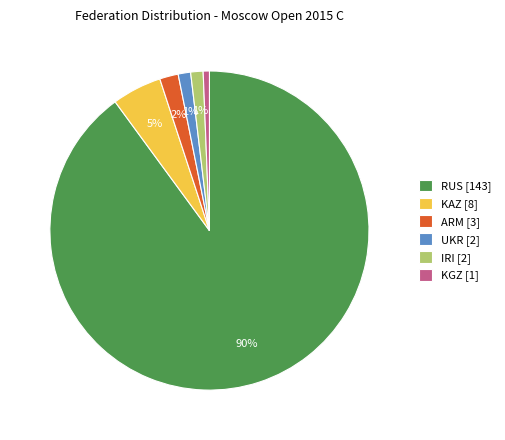

To the nearest percent, what is the average slice percentage?

17%